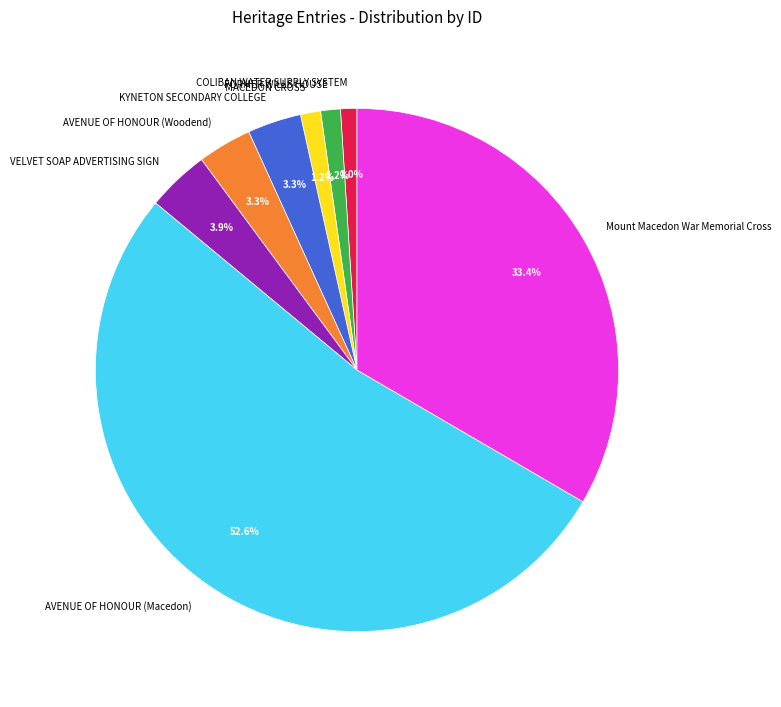

To the nearest percent, what is the average slice percentage?

12%